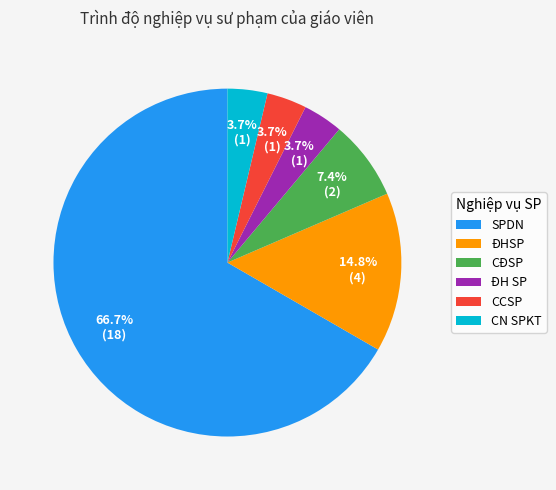

Count the number of slices in the pie.

6